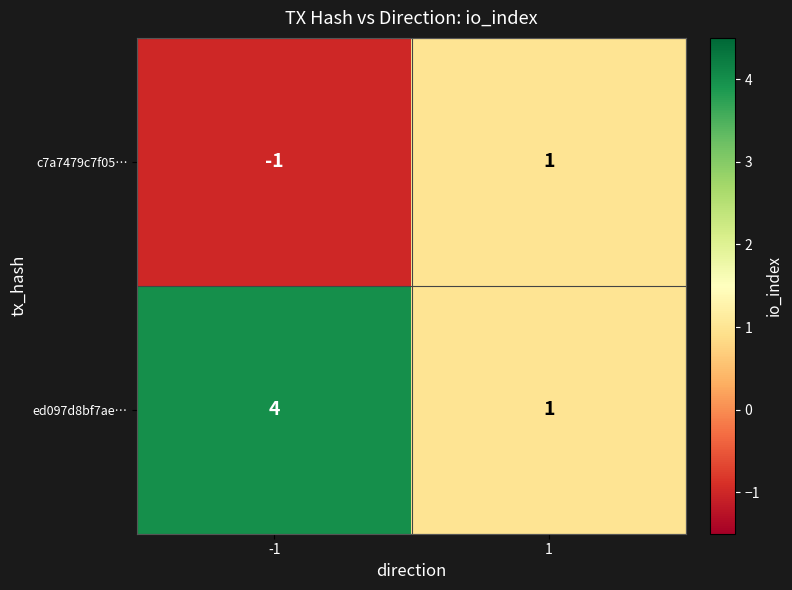

How many categories are shown in the chart?

2